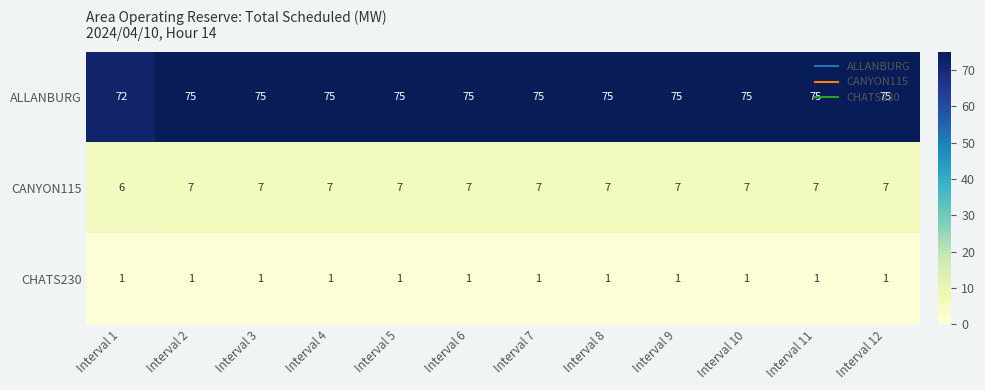

Which series has the widest spread of values?

ALLANBURG